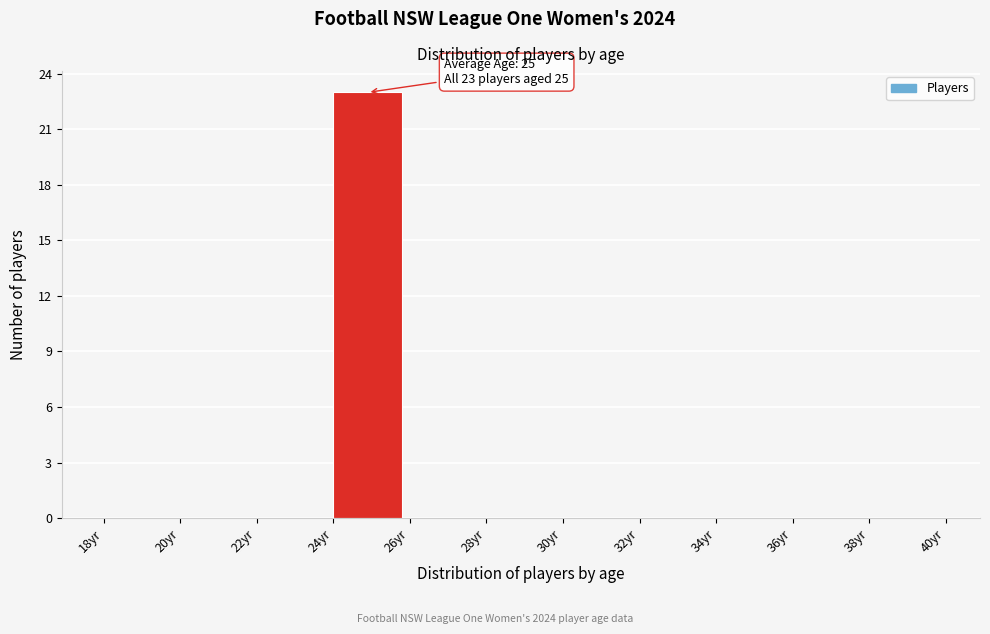

Over which range of the x-axis is the bar tallest?

24 to 26